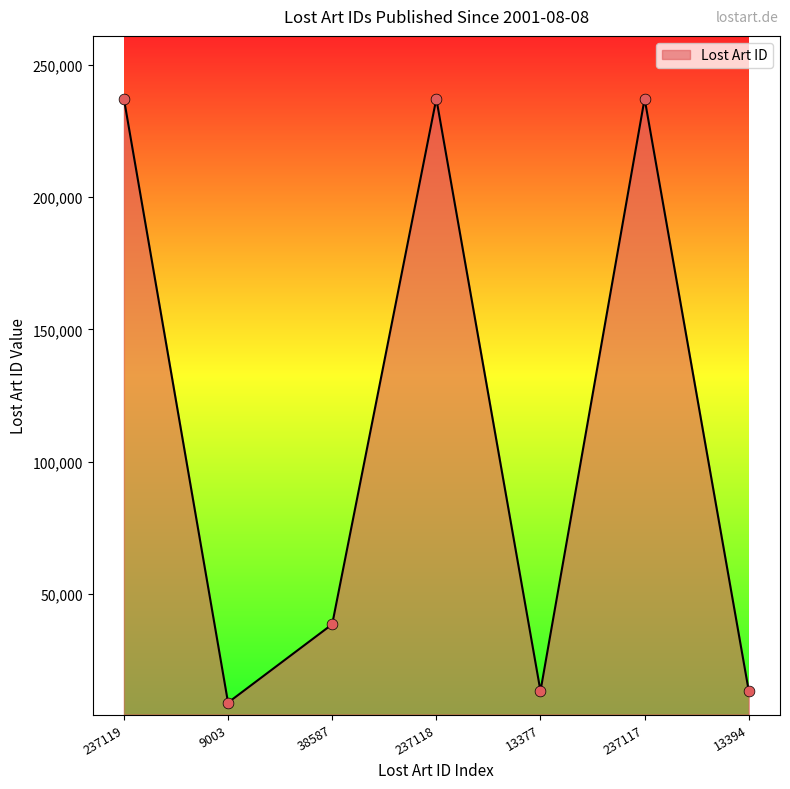

Which has a higher value, 13377 or 38587?

38587